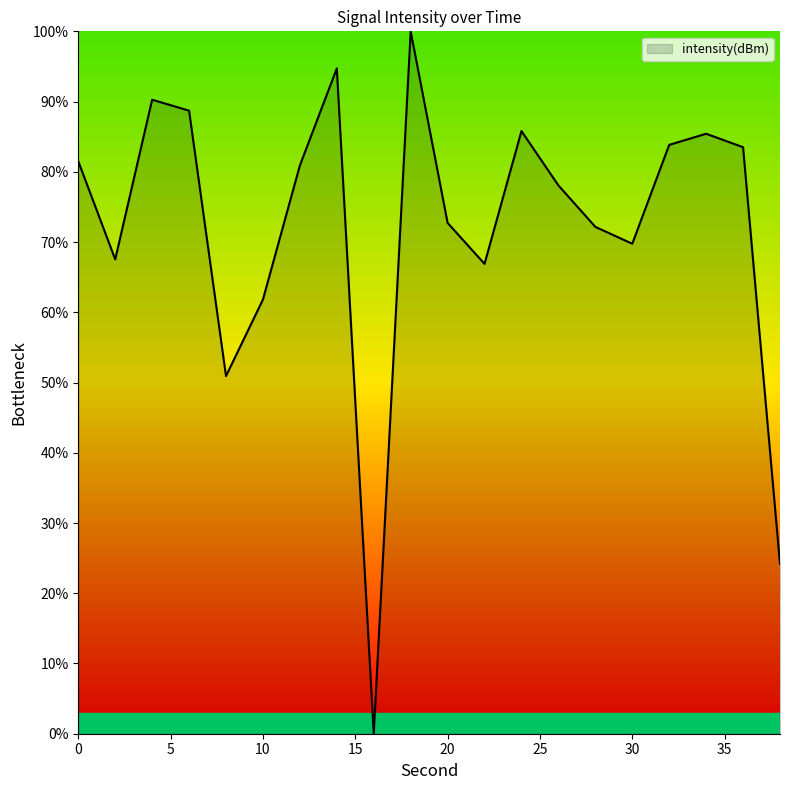

What is the maximum value shown in the chart?

100.0